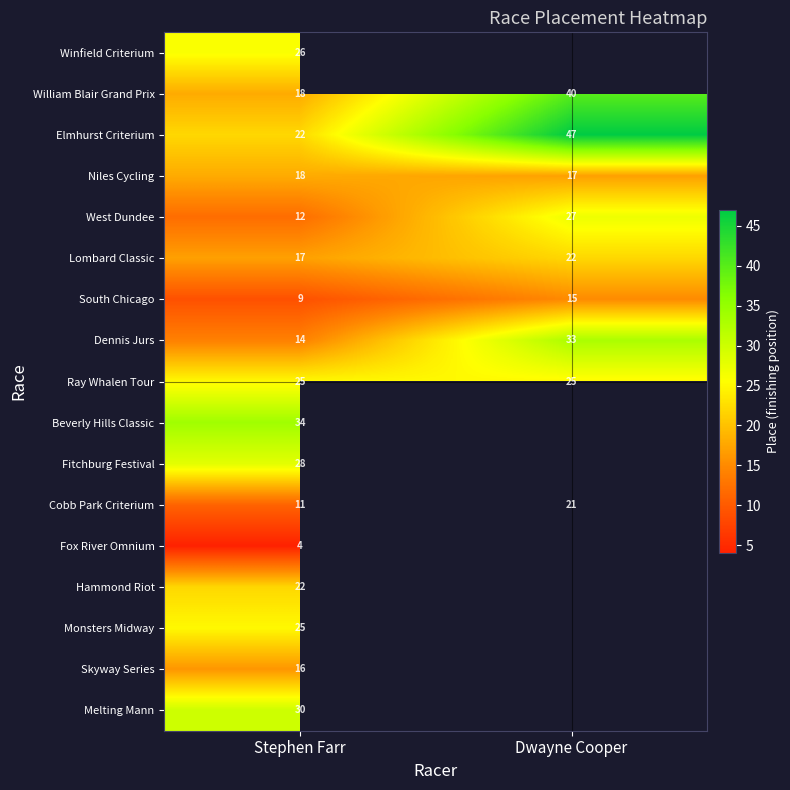

What is the total value across all series at Stephen Farr?

331